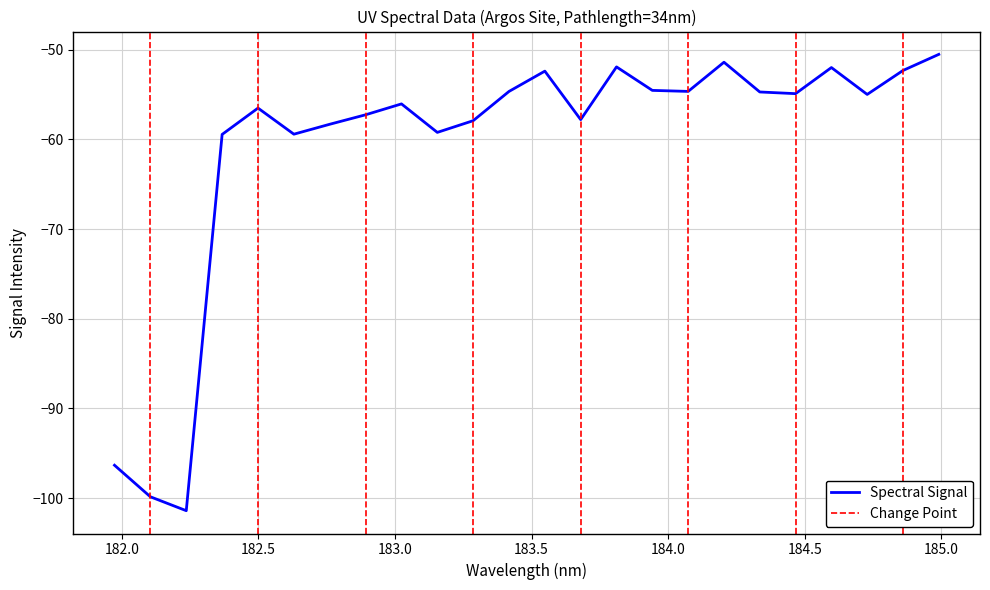

What is the value of the 7th point from the left?

-58.3